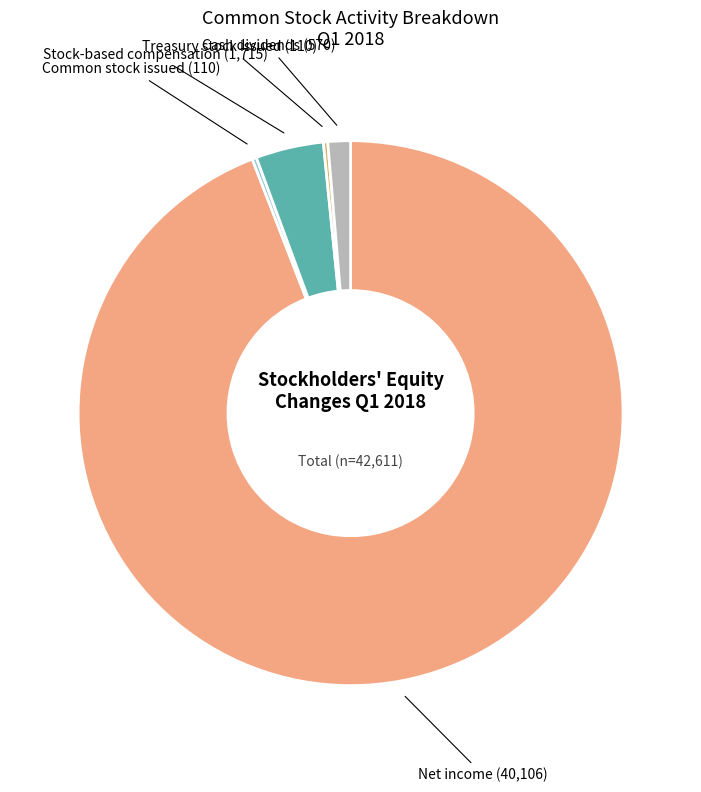

The Net income slice represents 99% of the pie. True or false?

False